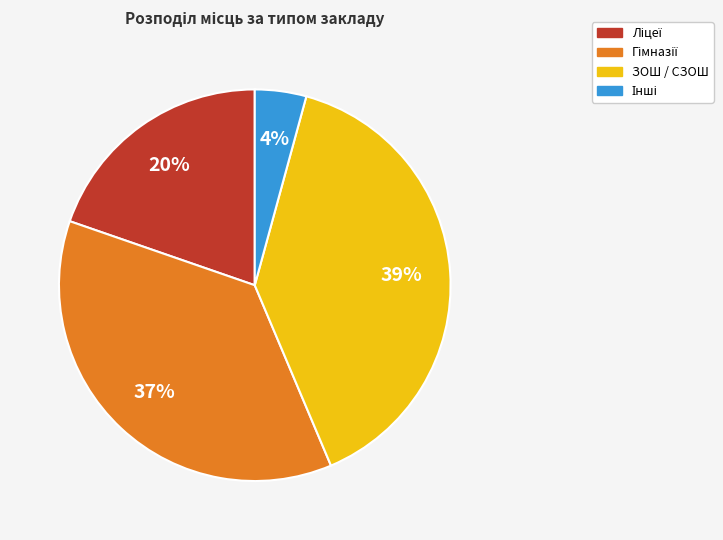

Which slice is the largest?

ЗОШ / СЗОШ